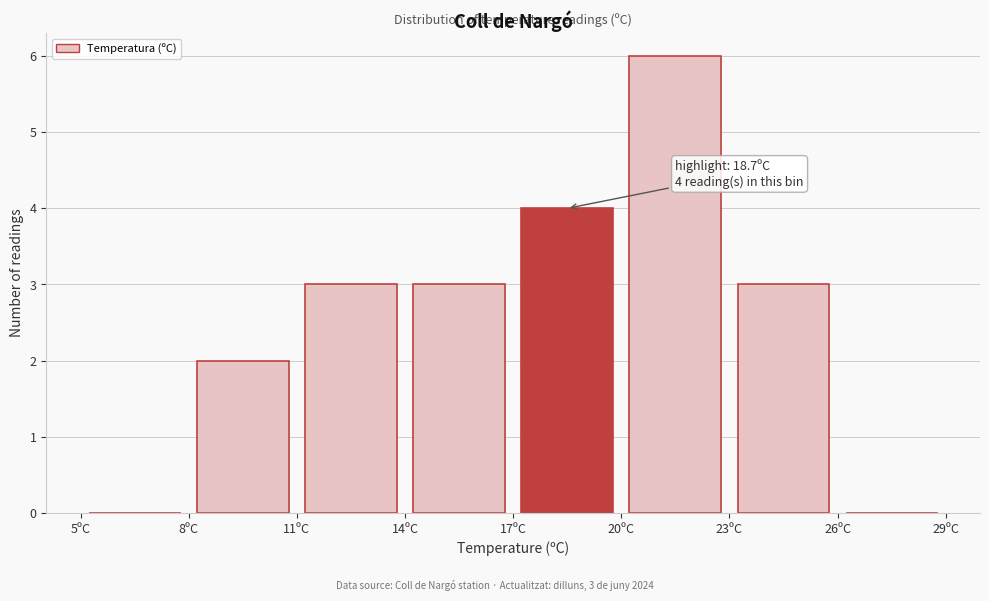

Over which range of the x-axis is the bar tallest?

20 to 23